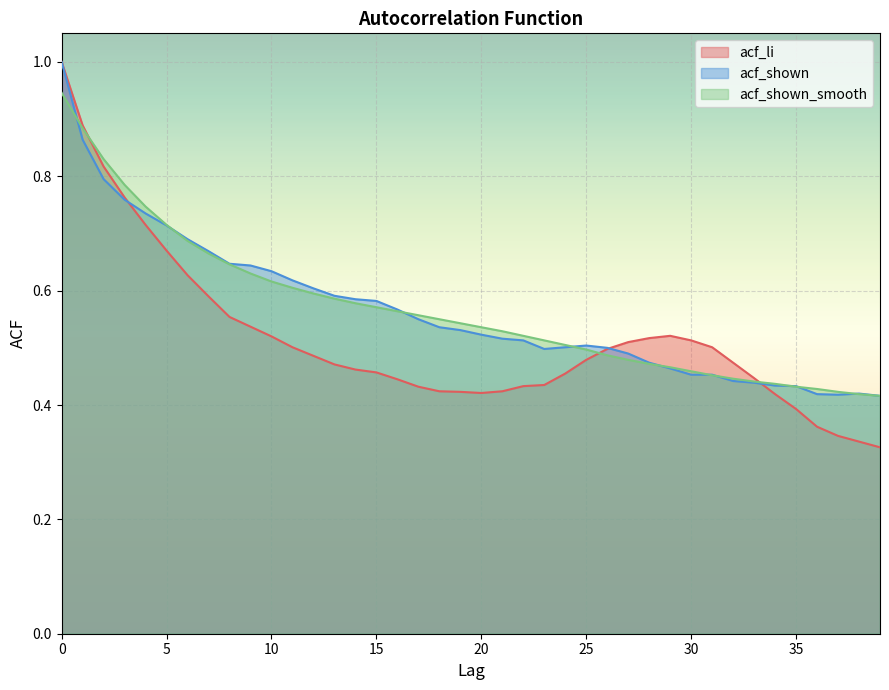

What is the highest value of the acf_shown series?

1.0